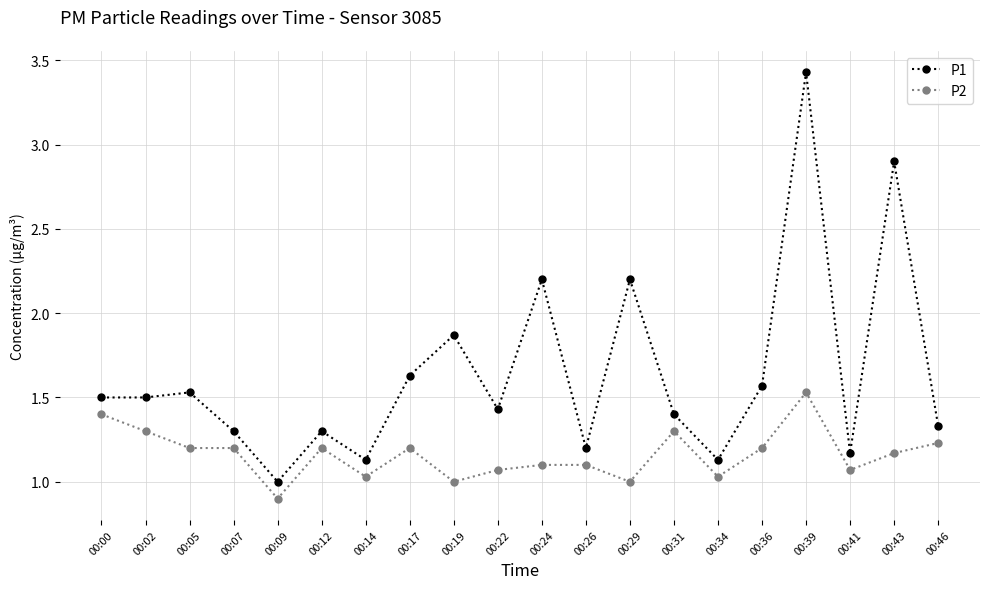

How many data points in P1 are above 1?

19